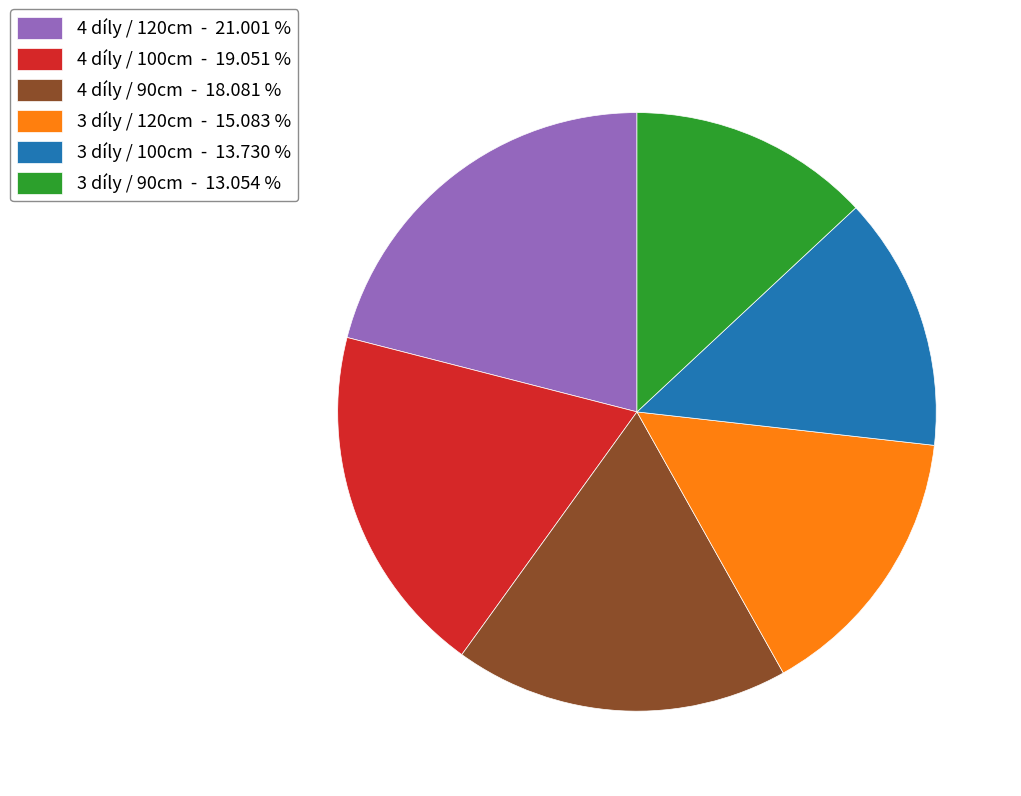

Which has a higher value, 3 díly / 100cm or 4 díly / 100cm?

4 díly / 100cm